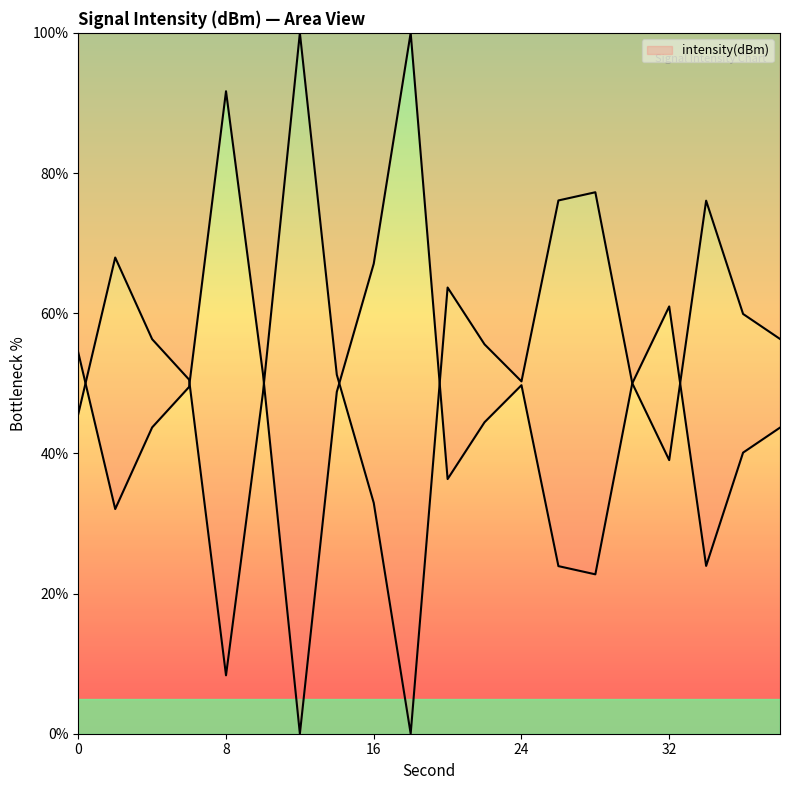

Where is the data nearest to the value 50?

30